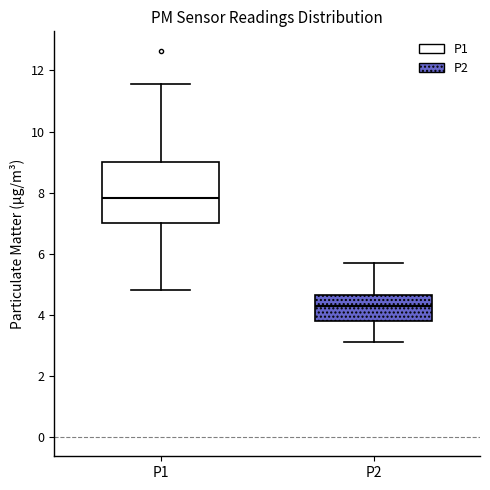

Where does the median line of the box for P2 sit on the y-axis? The values are not printed on the chart, so give them approximately, as read against the axis.

4.4